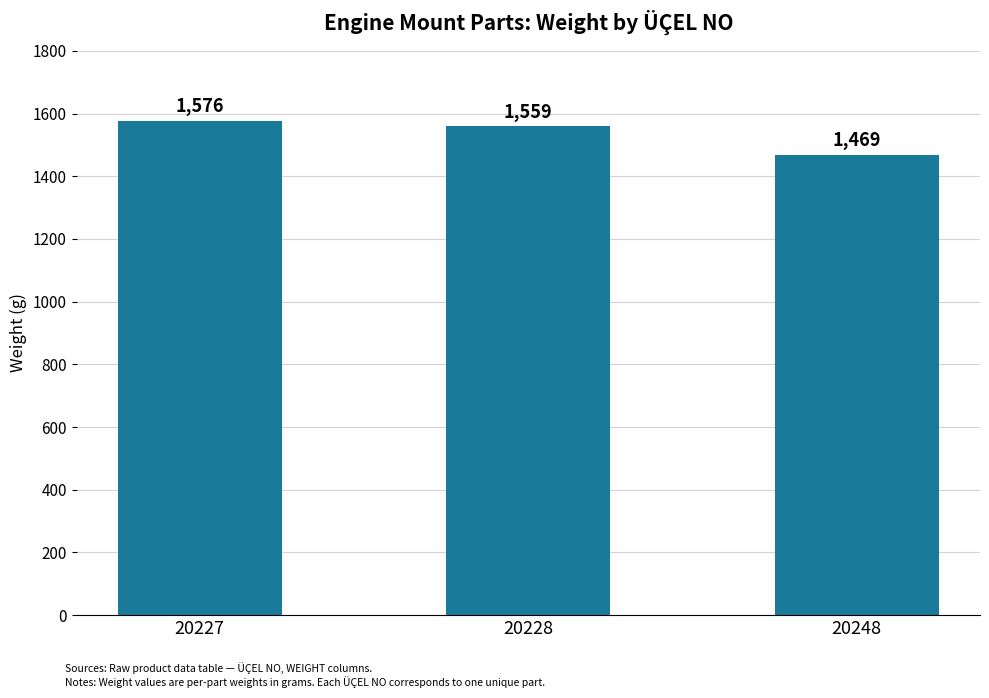

Reading right to left, transcribe all the data shown in this chart.

20248=1469	20228=1559	20227=1576